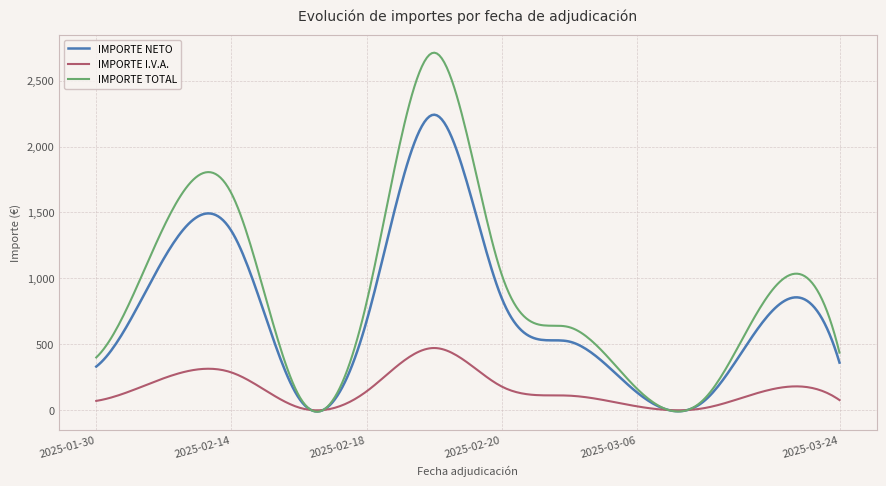

Which series has the largest total across all categories?

IMPORTE TOTAL